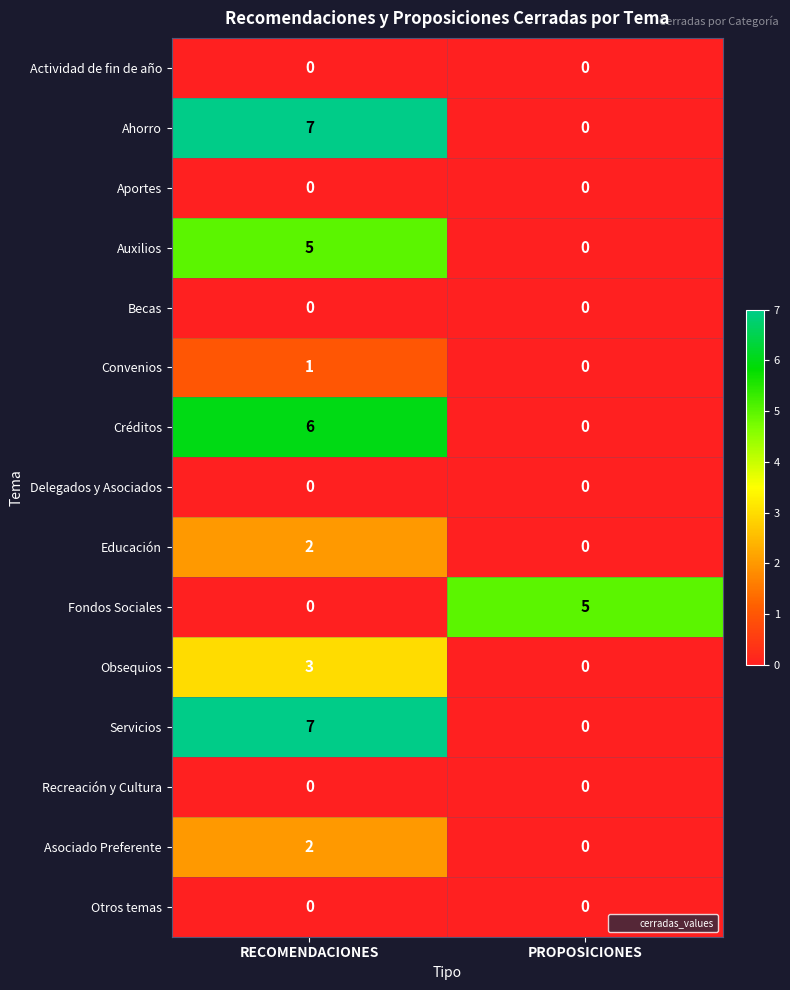

What is the sum of the Fondos Sociales values at RECOMENDACIONES and PROPOSICIONES?

5